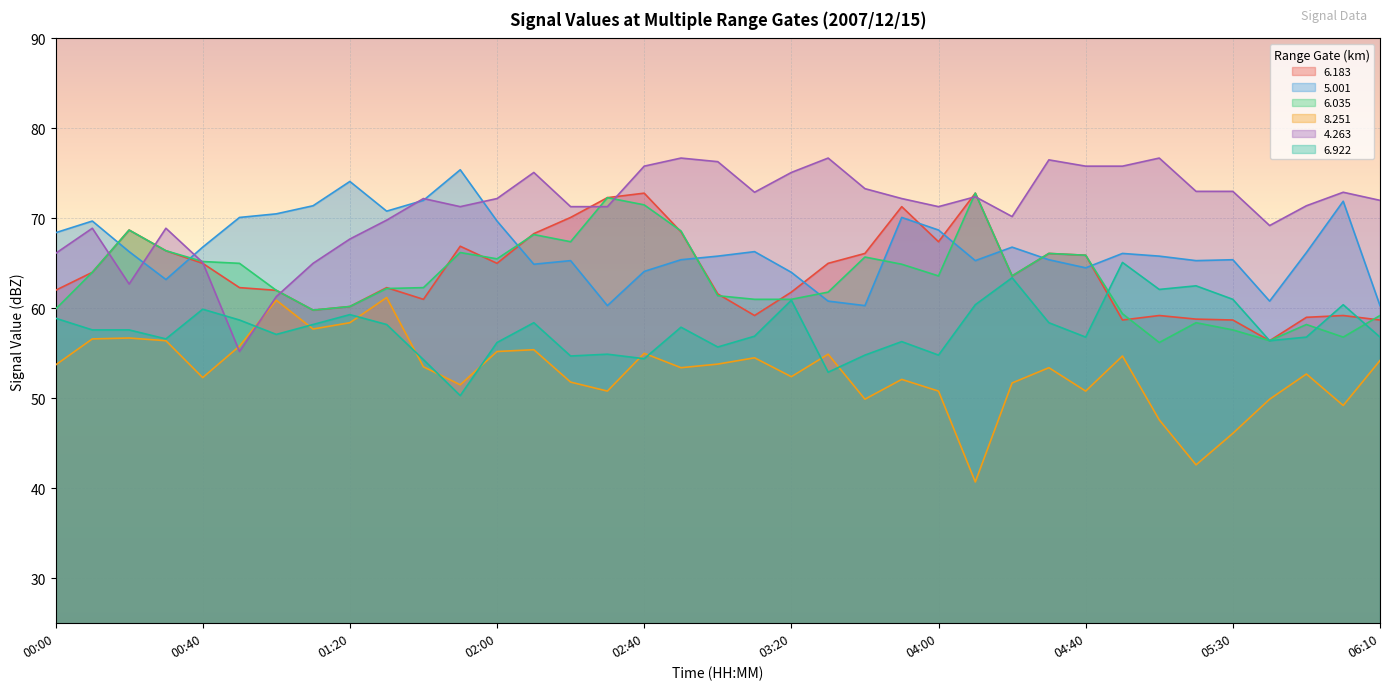

Rank the series at 02:10 from lowest to highest value.

  8.251,   6.922,   5.001,   6.035,   6.183,   4.263